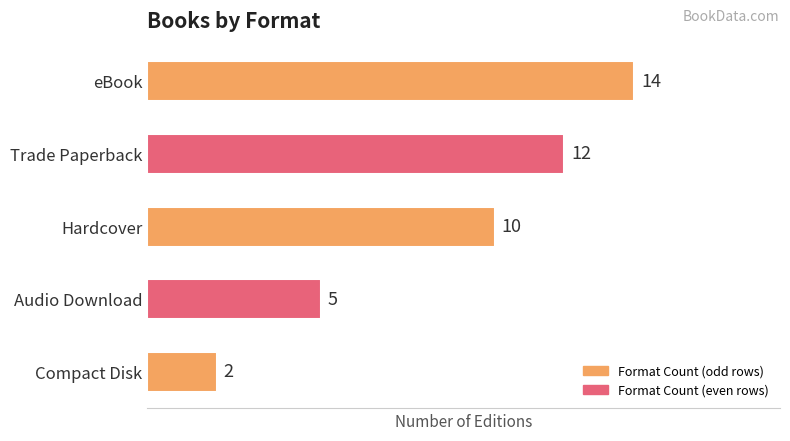

What is the sum of all values?

43